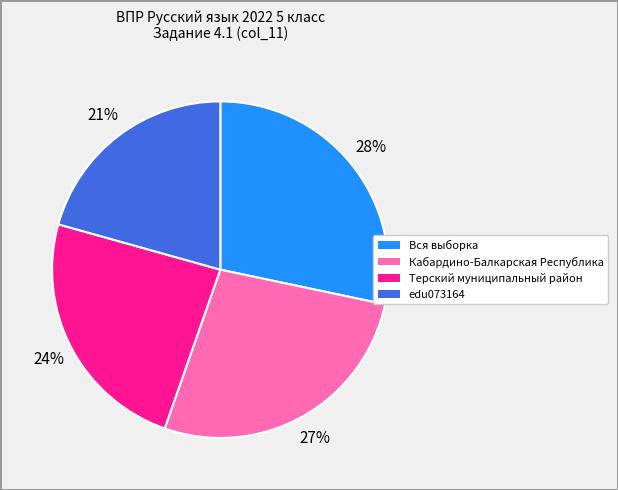

To the nearest percent, what percentage of the pie is Вся выборка?

28%